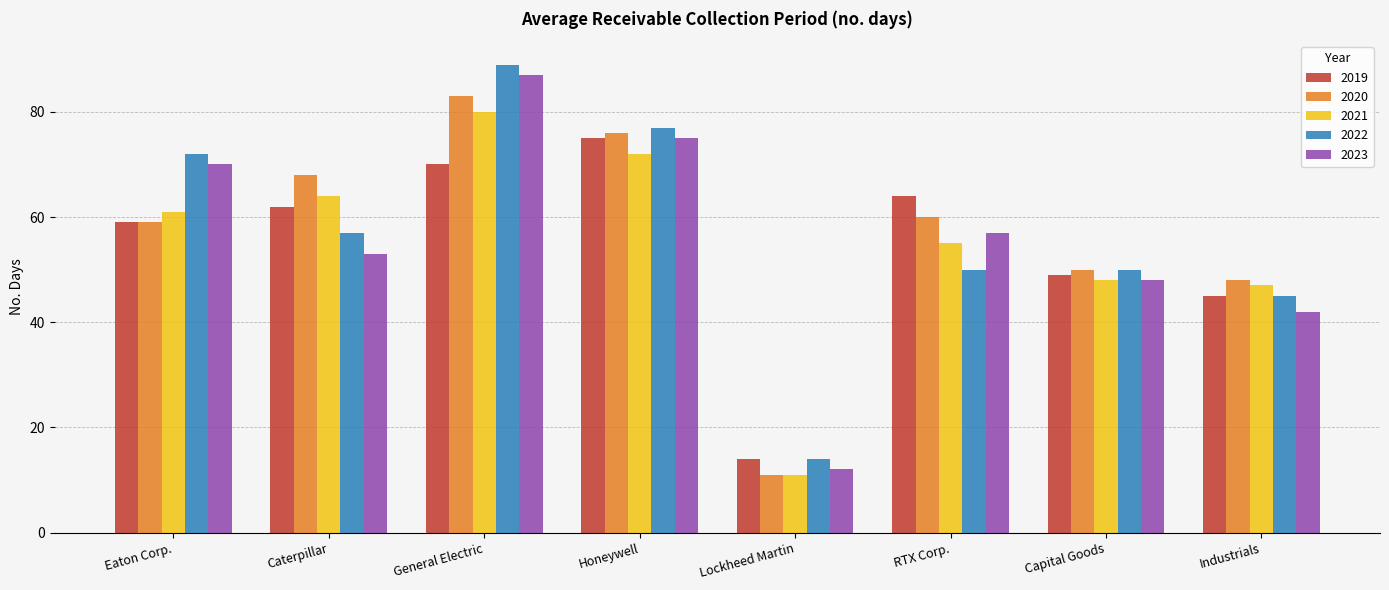

What is the greatest value displayed?

89